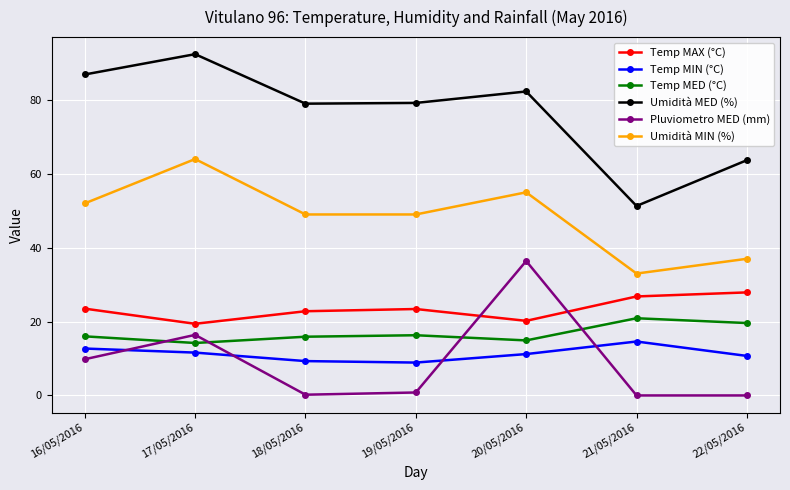

What is the label of the 3rd point from the left?

18/05/2016